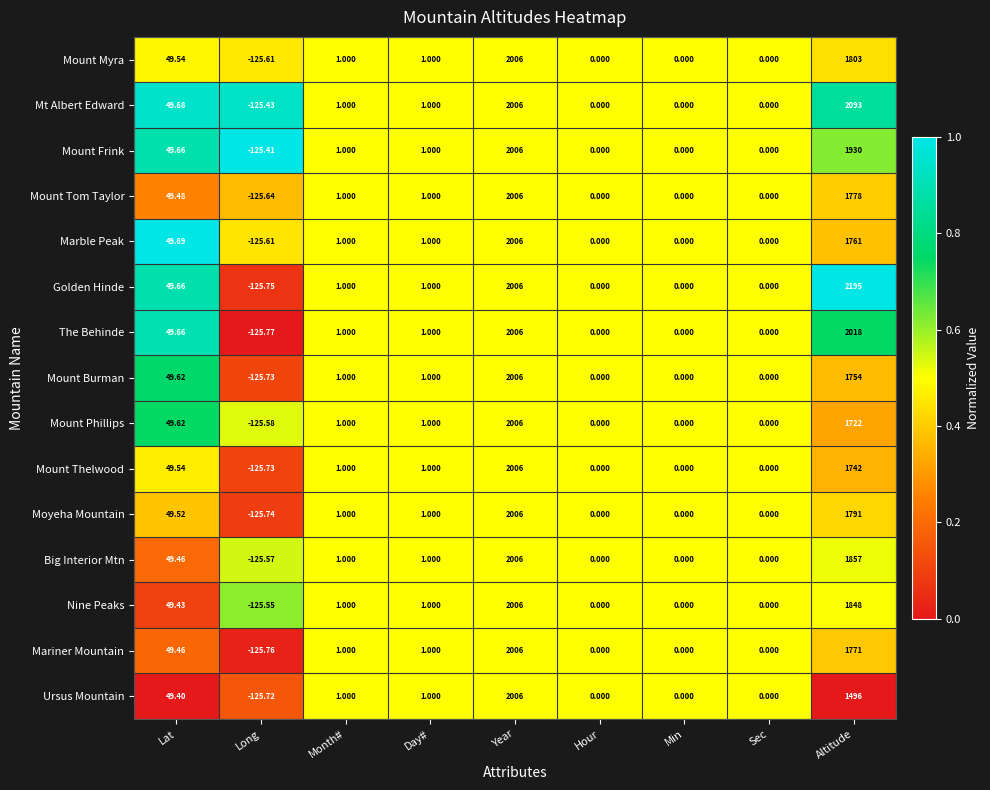

Which series has the largest total across all categories?

Golden Hinde